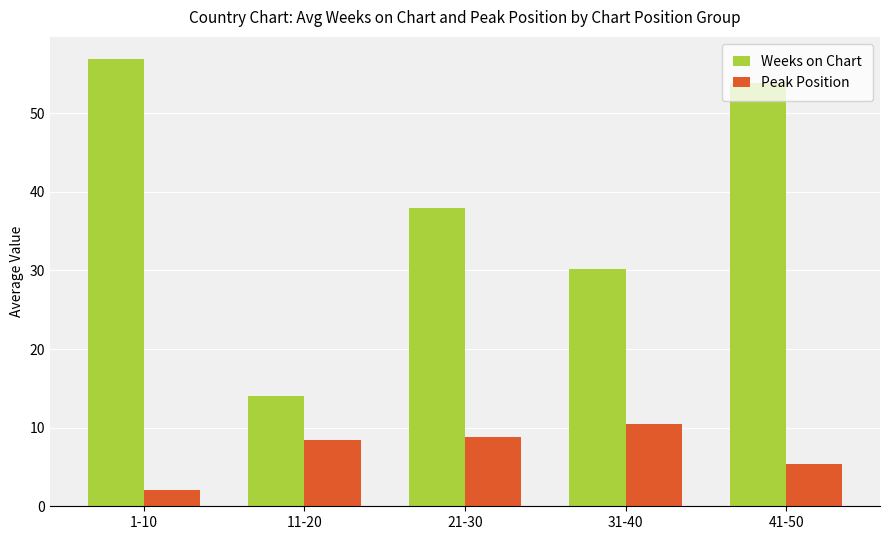

What is the label of the 3rd bar from the left?

21-30